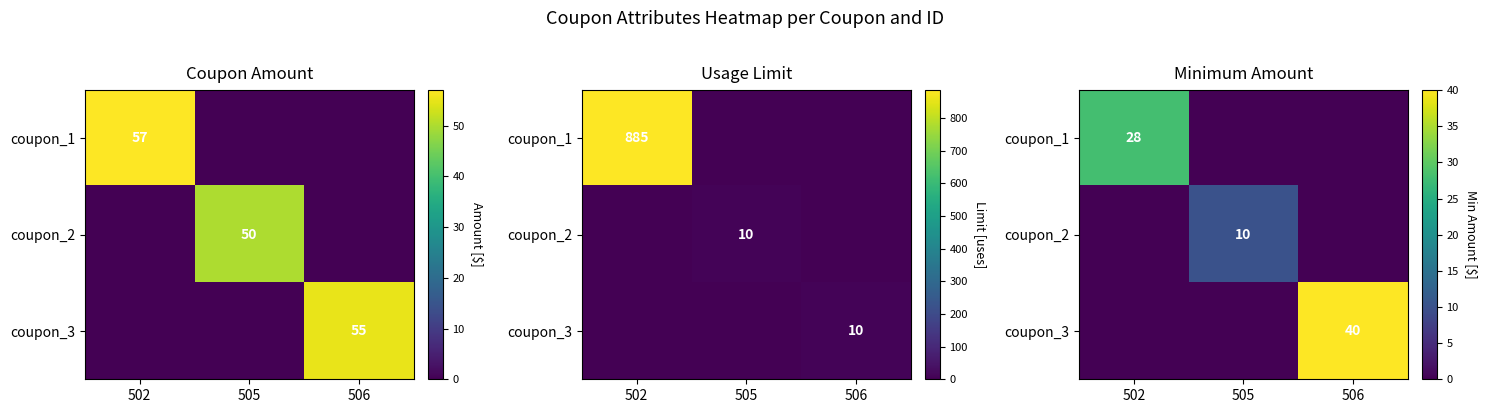

List the labels in order of coupon_2 value, largest first.

505, 502, 506